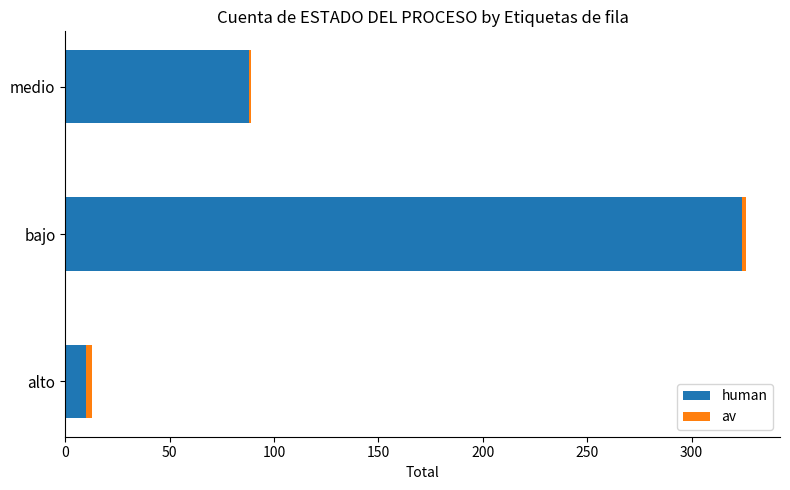

Is it true that human equals 324 at bajo?

True